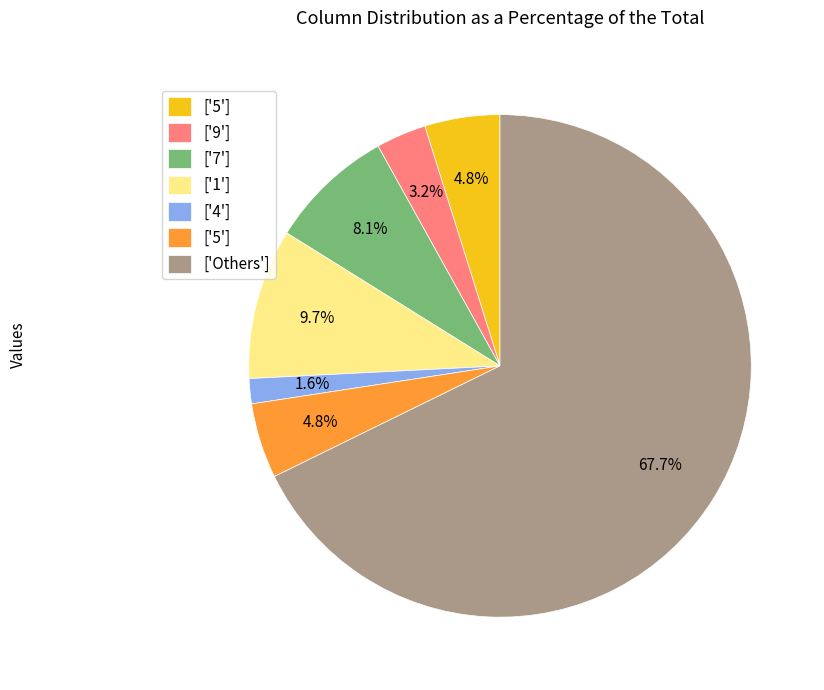

Is there a majority slice in this chart?

Yes